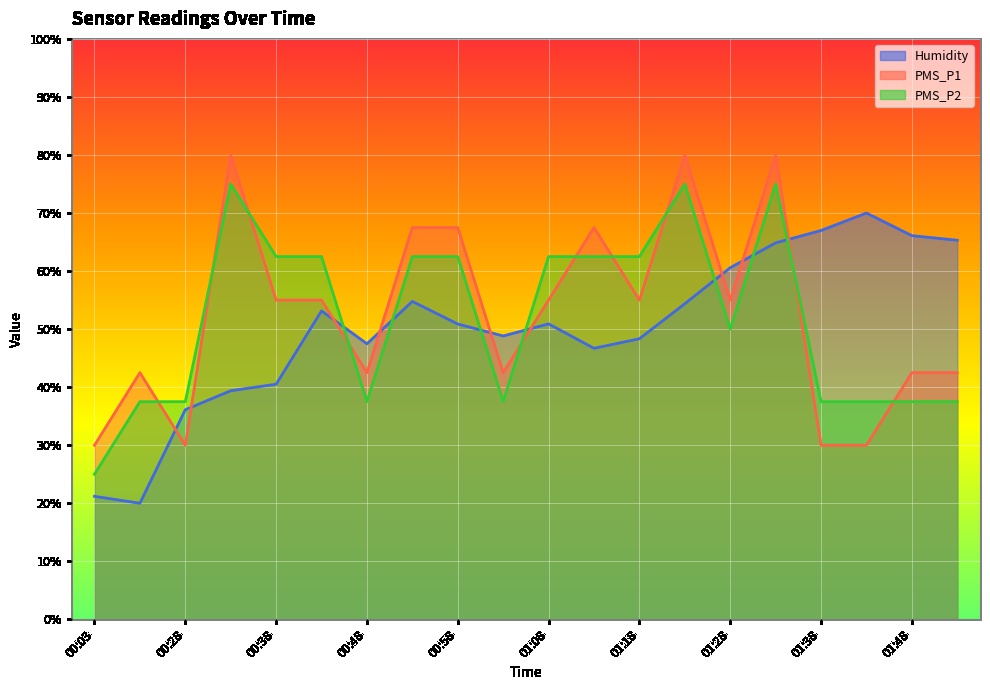

The value of PMS_P2 at 01:08 is 62.5. True or false?

True